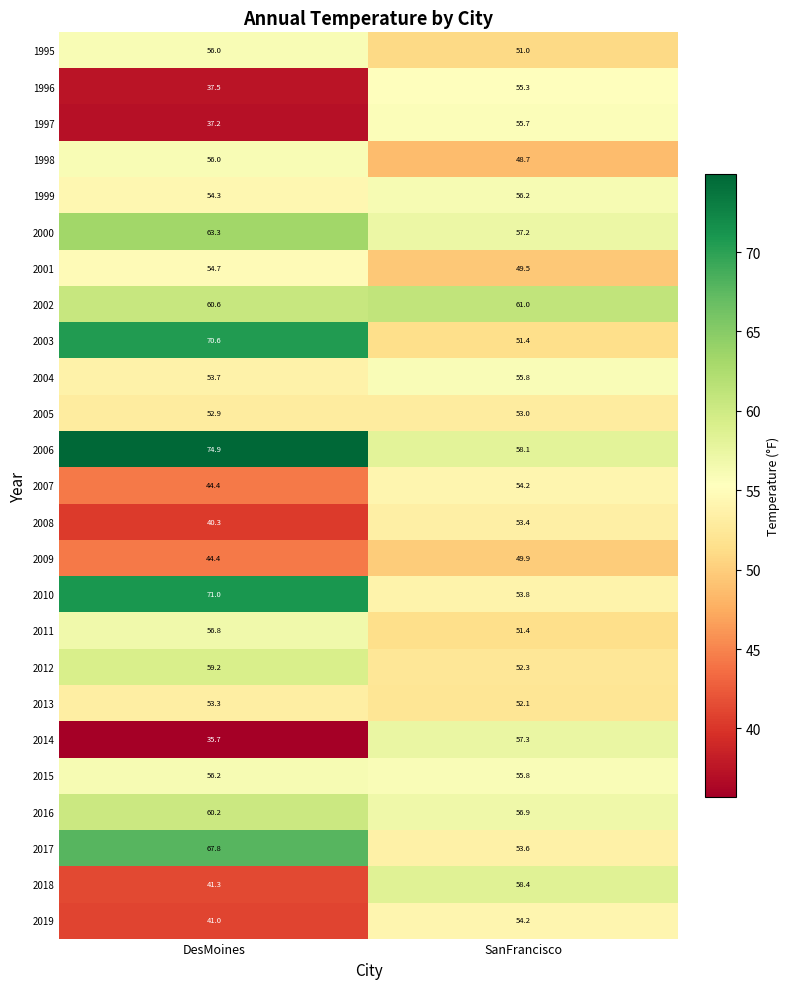

At which category is the sum across all series the highest?

SanFrancisco